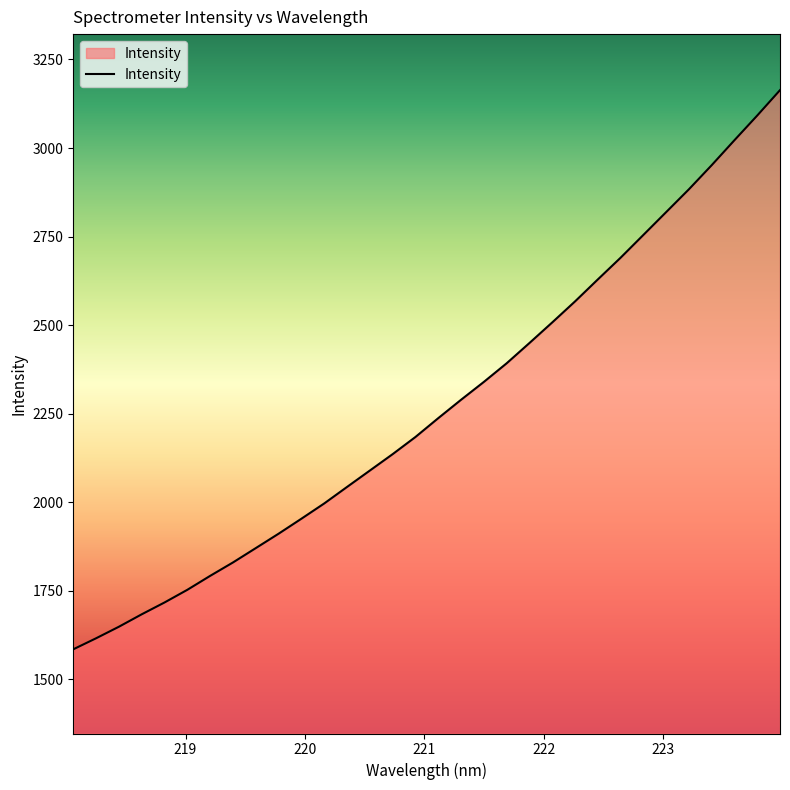

Reading right to left, what are all the values shown in this chart?

3163.5	3091.8	3022.1	2951.6	2883.6	2819.1	2754.6	2690.3	2629.0	2566.9	2507.6	2449.5	2392.2	2339.7	2289.3	2237.4	2184.2	2135.8	2089.5	2043.2	1996.6	1953.5	1911.2	1870.6	1830.0	1792.2	1752.8	1717.0	1683.6	1648.5	1615.9	1584.7